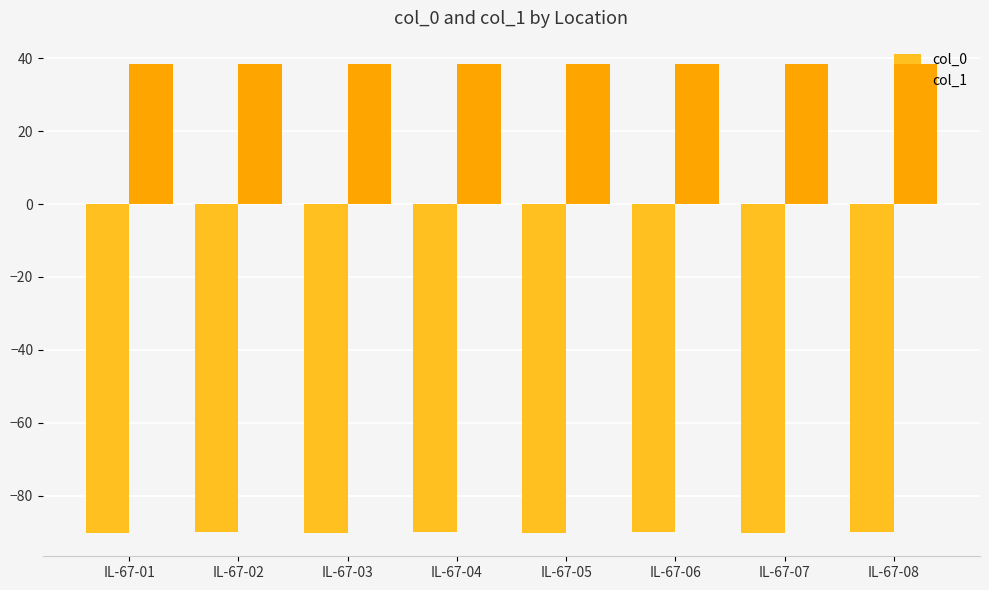

The value of col_0 at IL-67-08 is -158.1. True or false?

False